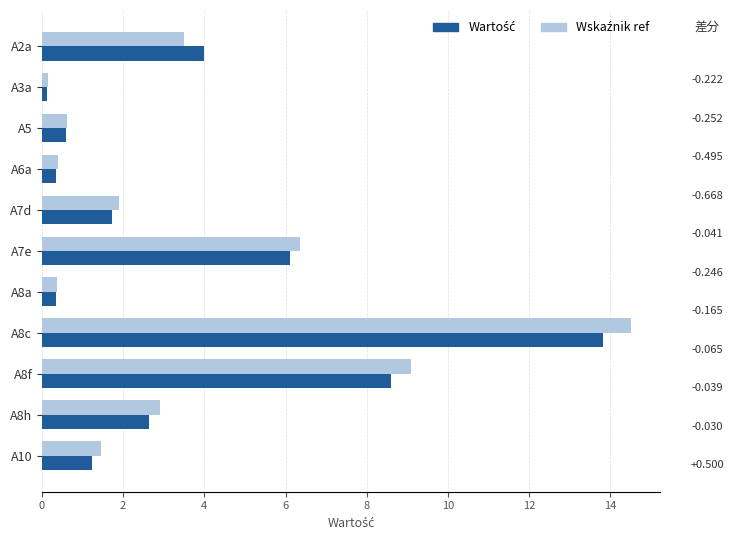

What is the spread (max minus min) of values at A8f?

0.5